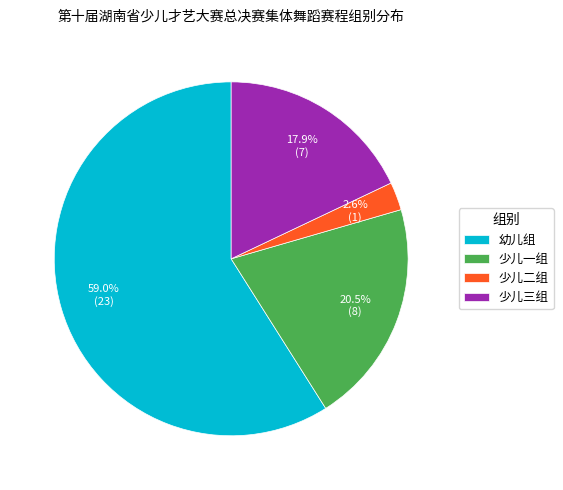

Rank the categories by value from highest to lowest.

幼儿组, 少儿一组, 少儿三组, 少儿二组